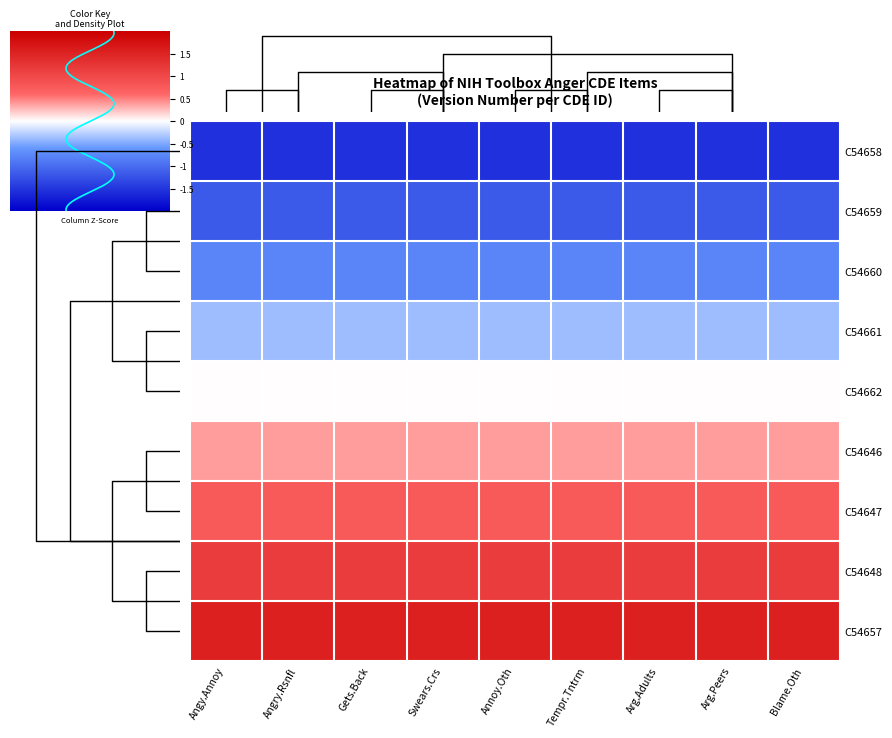

At which label does C54659 reach its minimum?

Swears.Crs